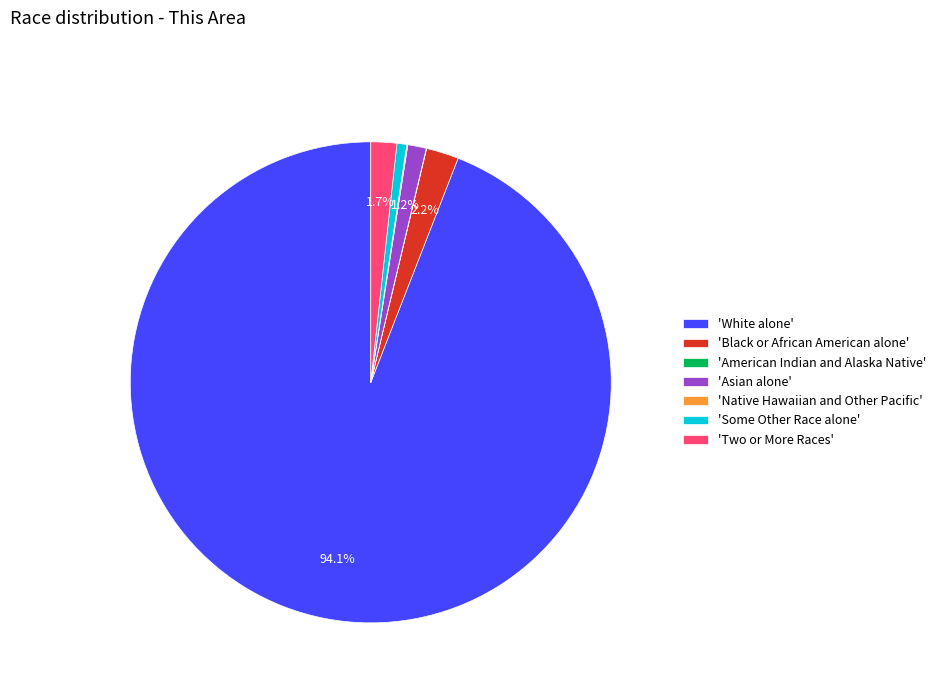

What is the ratio of the value at 'White alone' to the value at 'Some Other Race alone'?

143.1